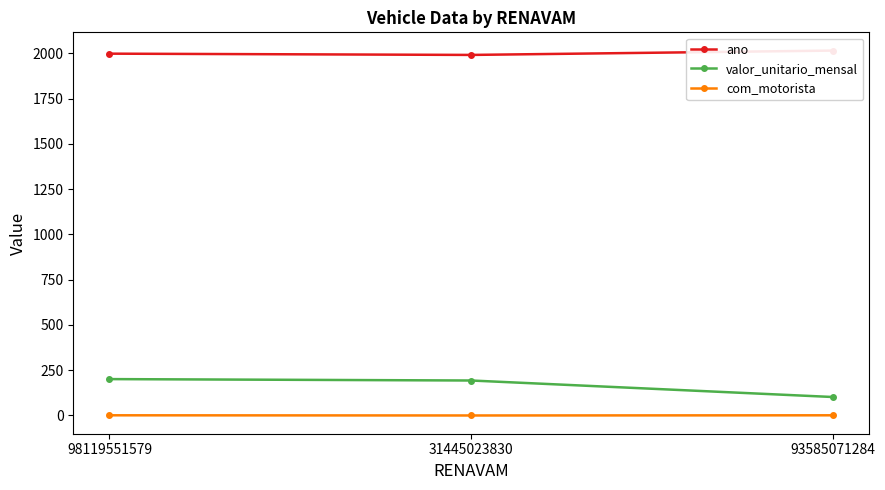

Which series has the largest total across all categories?

ano